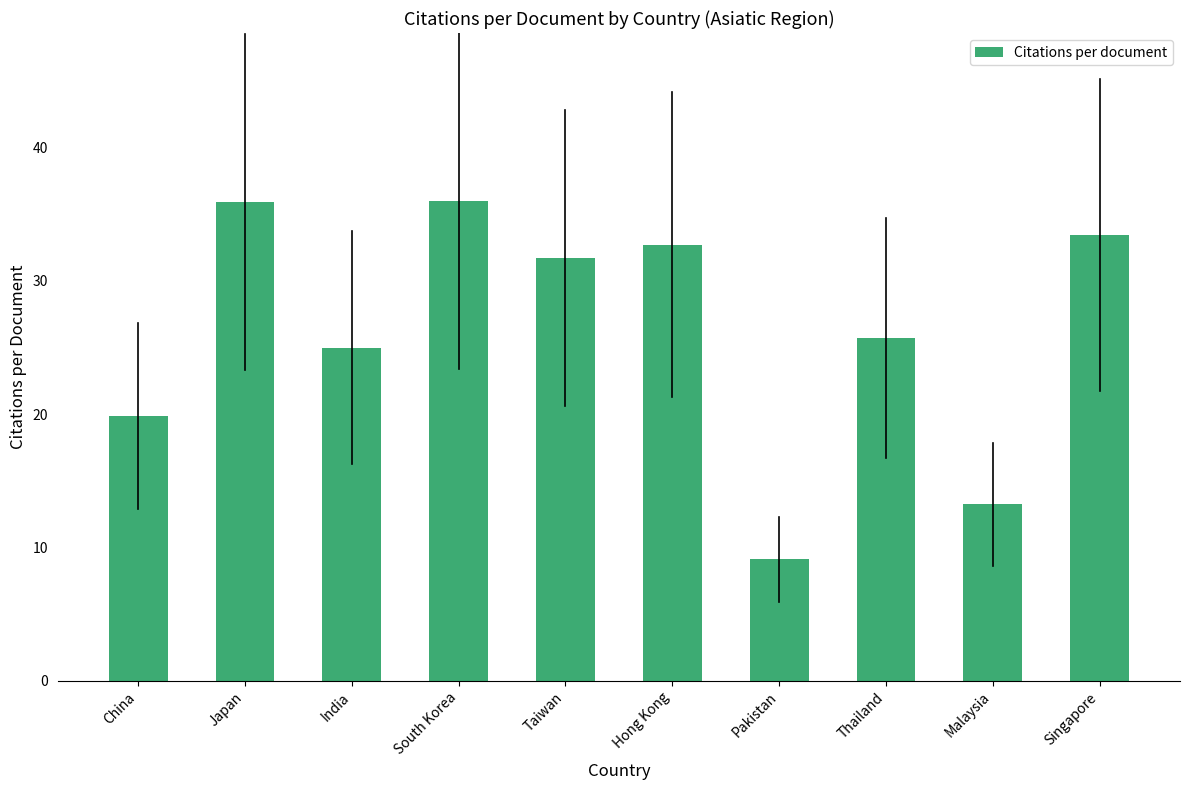

Which label corresponds to the smallest value in the chart?

Pakistan